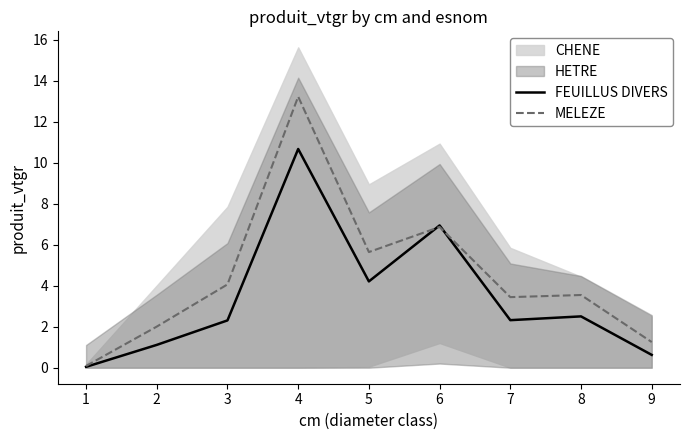

Rank the series by their average value, from lowest to highest.

FEUILLUS DIVERS, MELEZE